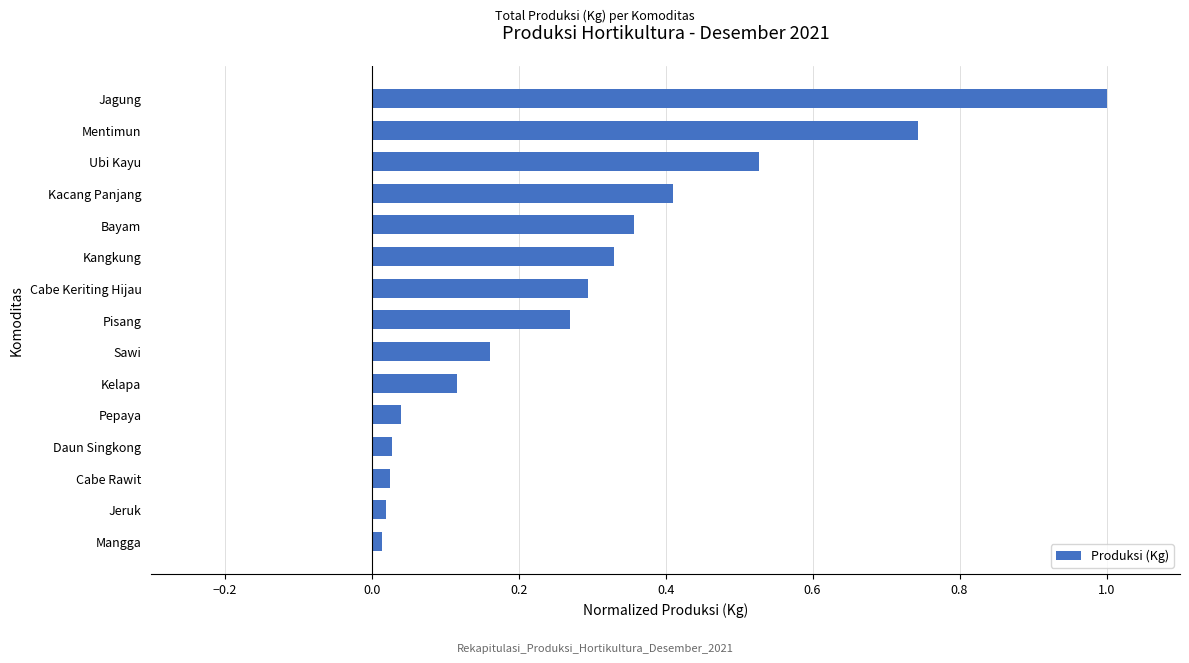

Which has a higher value, Pisang or Jeruk?

Pisang